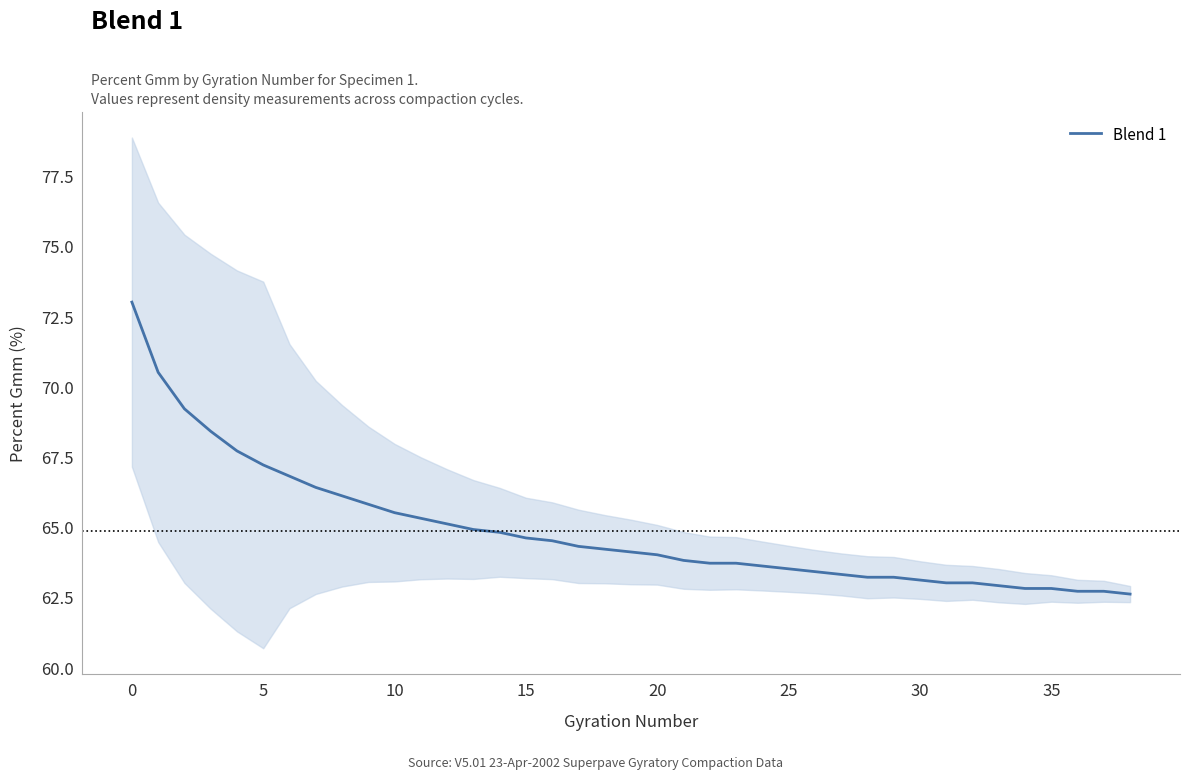

What is the greatest value displayed?

73.0